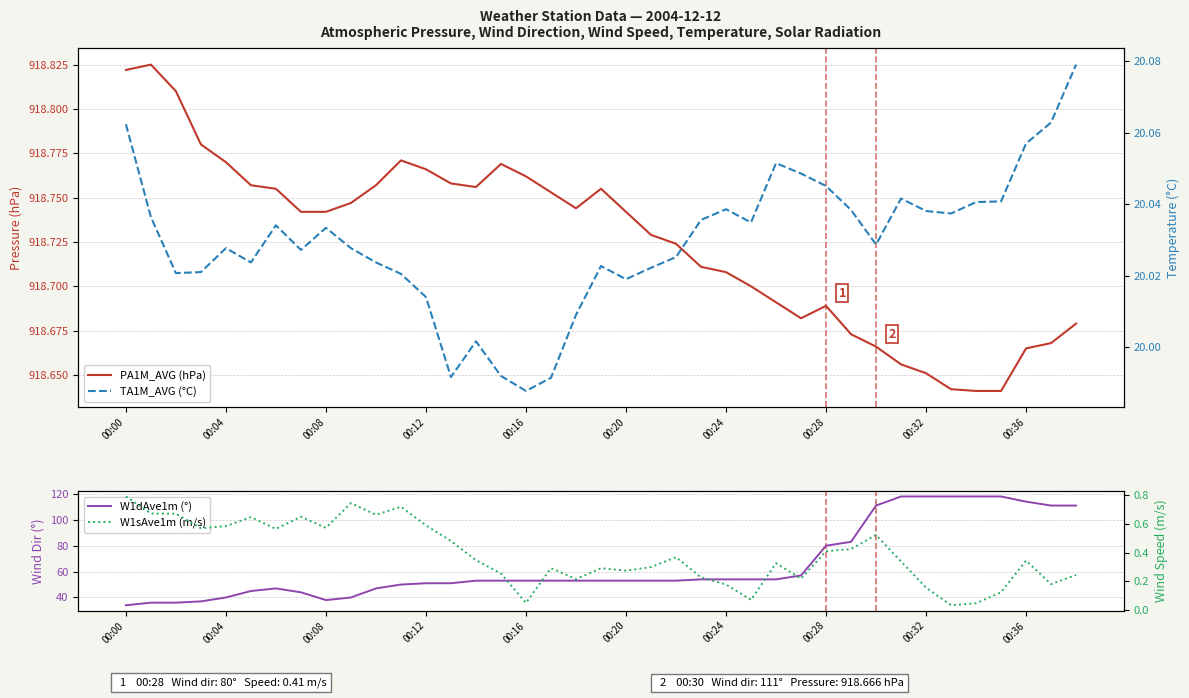

At which label does TA1M_AVG (°C) first exceed 20?

00:00